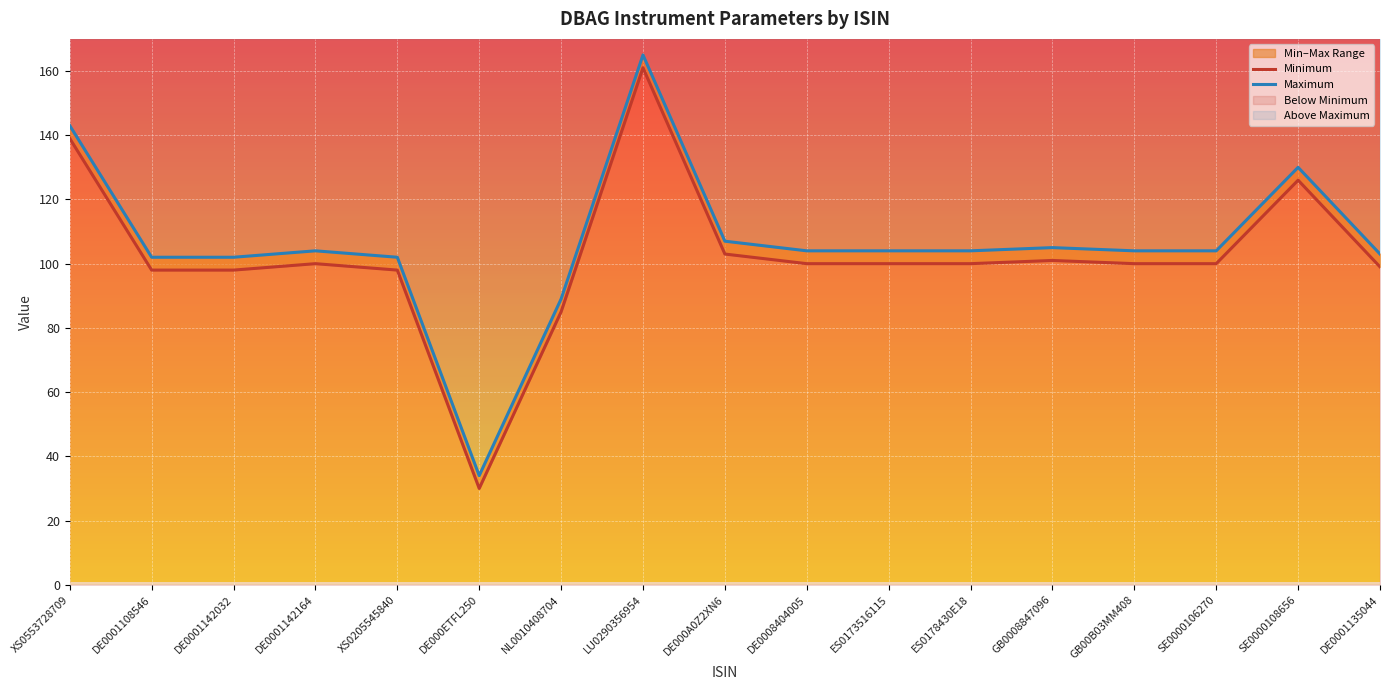

True or false: Minimum and Maximum cross at least once.

False